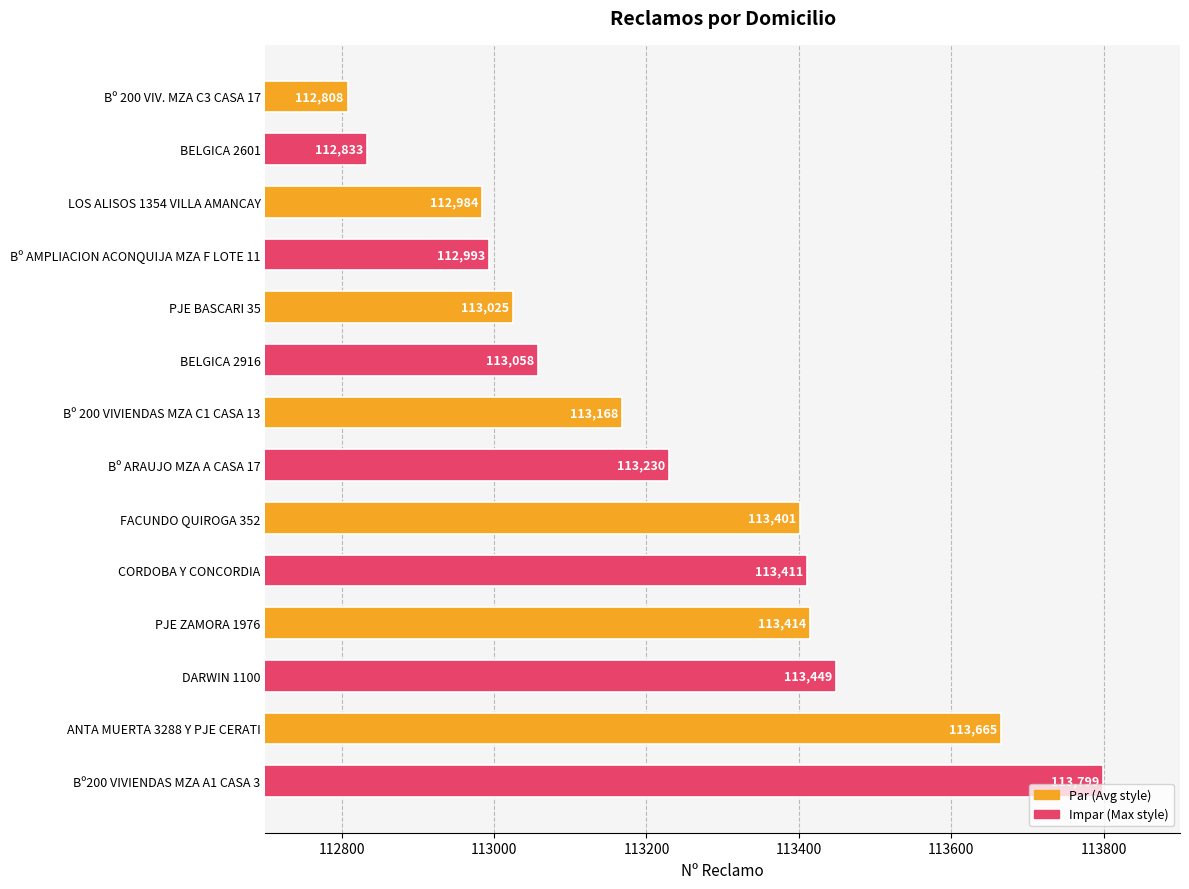

Reading top to bottom, transcribe all the data shown in this chart.

Bº 200 VIV. MZA C3 CASA 17=112808	BELGICA 2601=112833	LOS ALISOS 1354 VILLA AMANCAY=112984	Bº AMPLIACION ACONQUIJA MZA F LOTE 11=112993	PJE BASCARI 35=113025	BELGICA 2916=113058	Bº 200 VIVIENDAS MZA C1 CASA 13=113168	Bº ARAUJO MZA A CASA 17=113230	FACUNDO QUIROGA 352=113401	CORDOBA Y CONCORDIA=113411	PJE ZAMORA 1976=113414	DARWIN 1100=113449	ANTA MUERTA 3288 Y PJE CERATI=113665	Bº200 VIVIENDAS MZA A1 CASA 3=113799